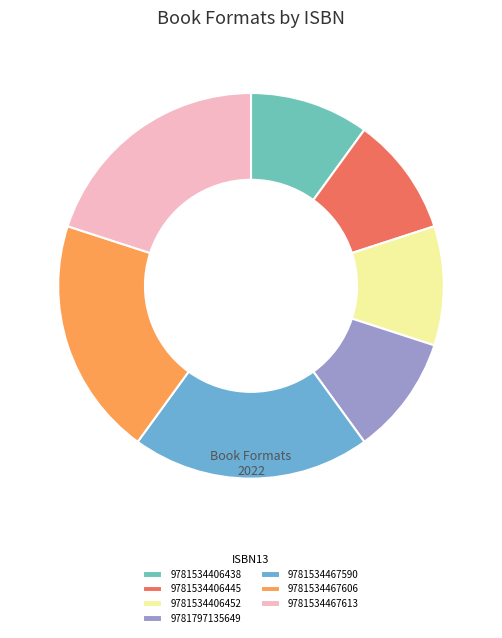

To the nearest percent, what is the average slice percentage?

14%